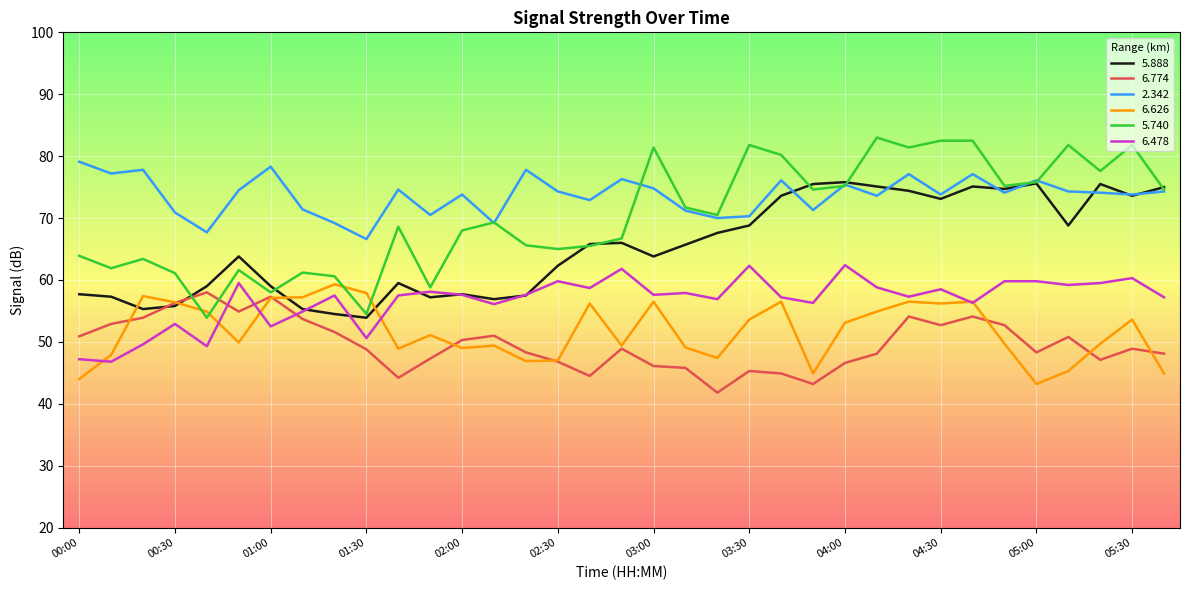

True or false: 5.740 and 6.626 cross at least once.

True